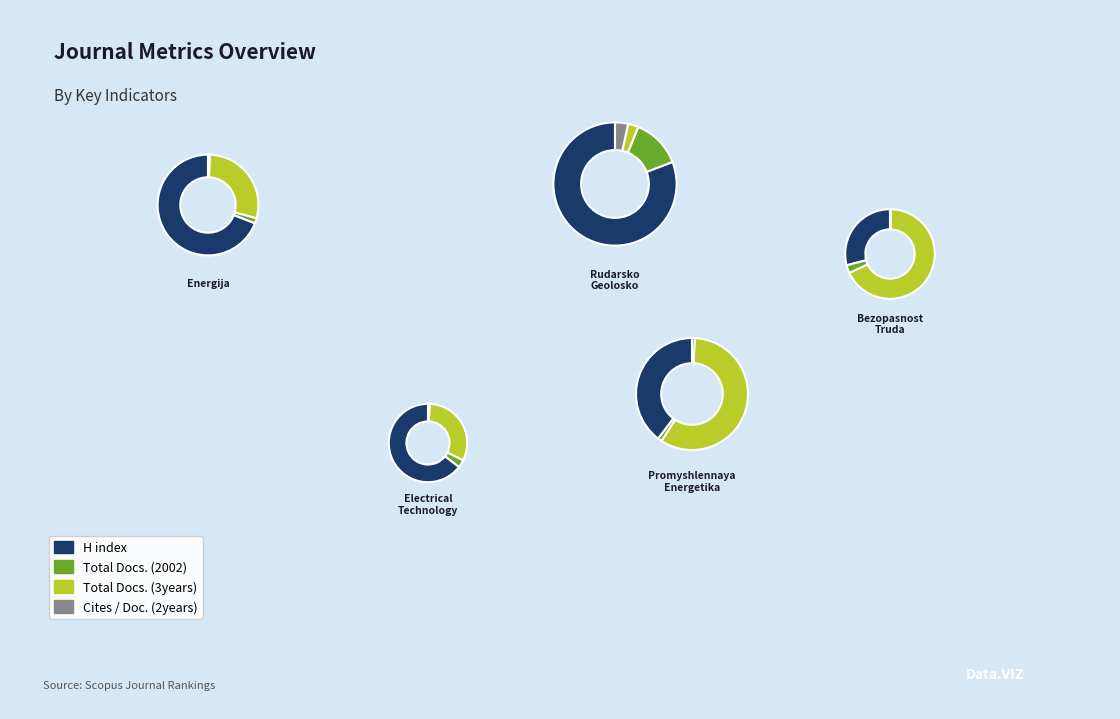

Which slice is the smallest?

Energija